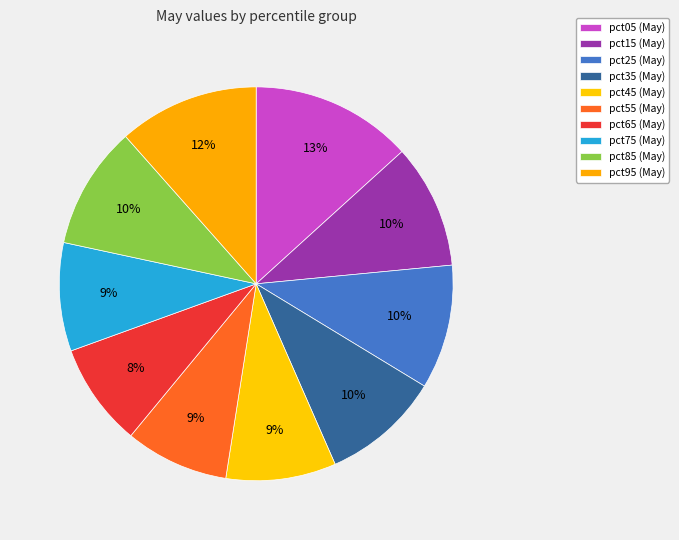

What percentage is NOT represented by pct55?

91.5%